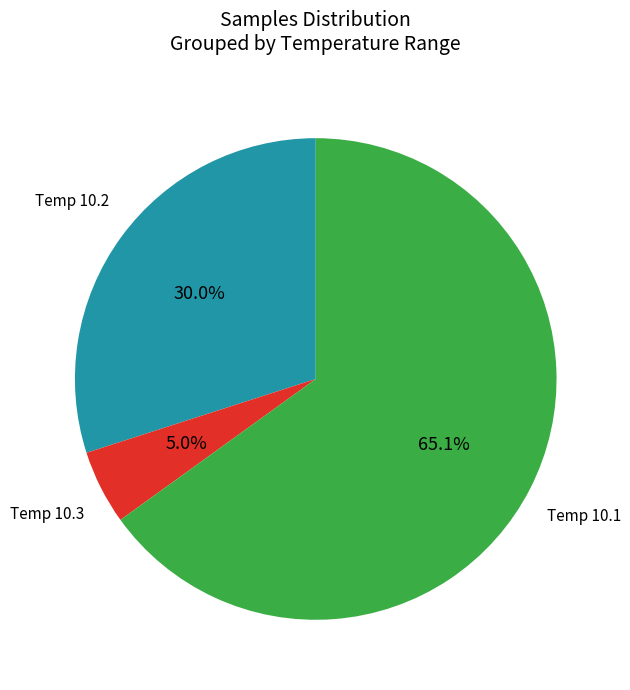

Is there a majority slice in this chart?

Yes